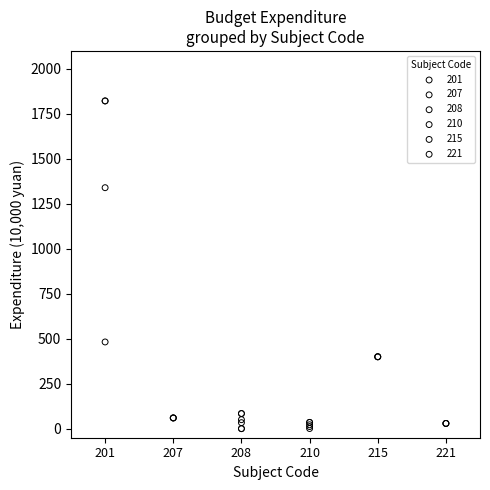

Which series contains the highest Y value?

201